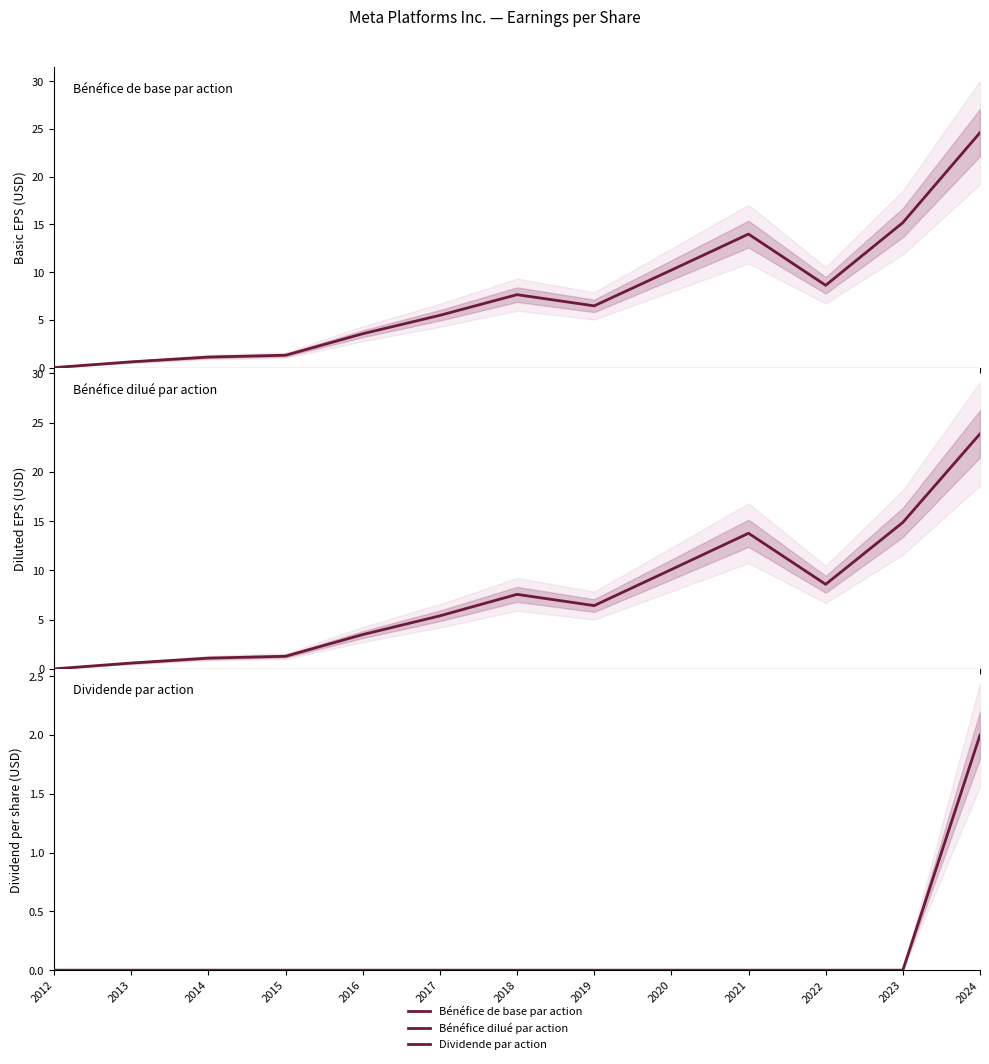

What are all the series names shown in the legend?

Bénéfice de base par action, Bénéfice dilué par action, Dividende par action